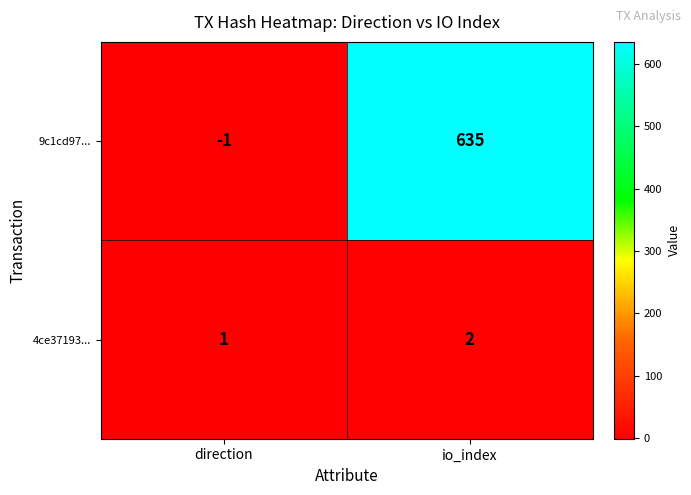

Rank the series by their maximum value, from highest to lowest.

9c1cd97..., 4ce37193...